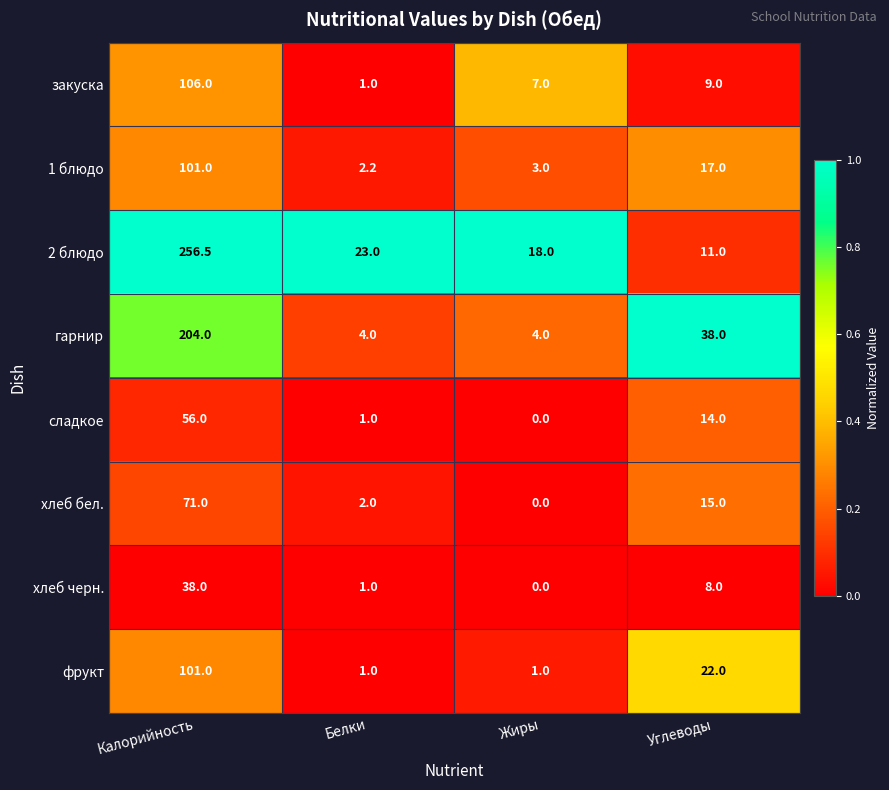

Which label corresponds to the largest value in the chart?

Калорийность